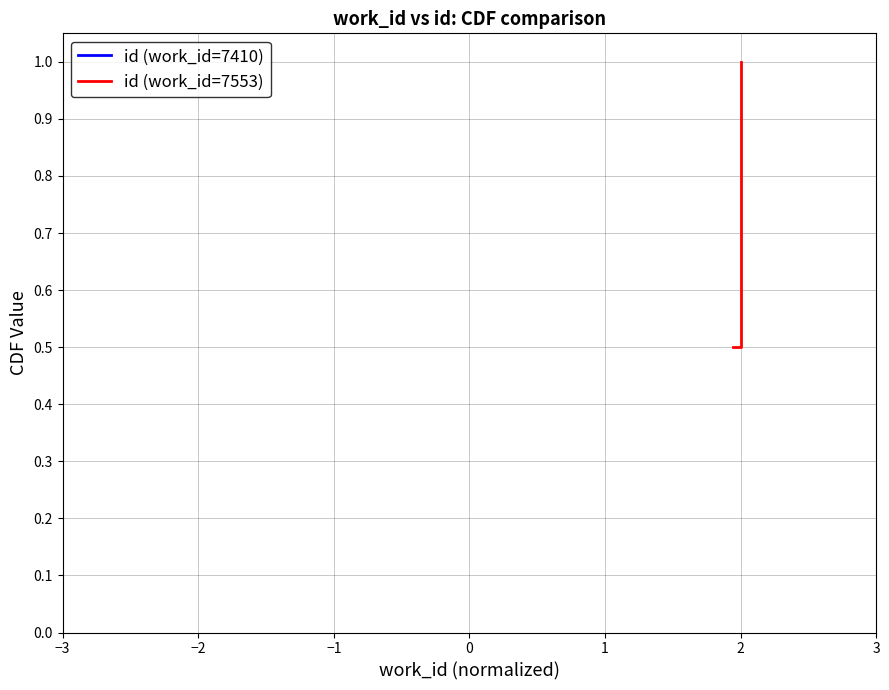

What is the difference between the maximum and minimum values?

0.5